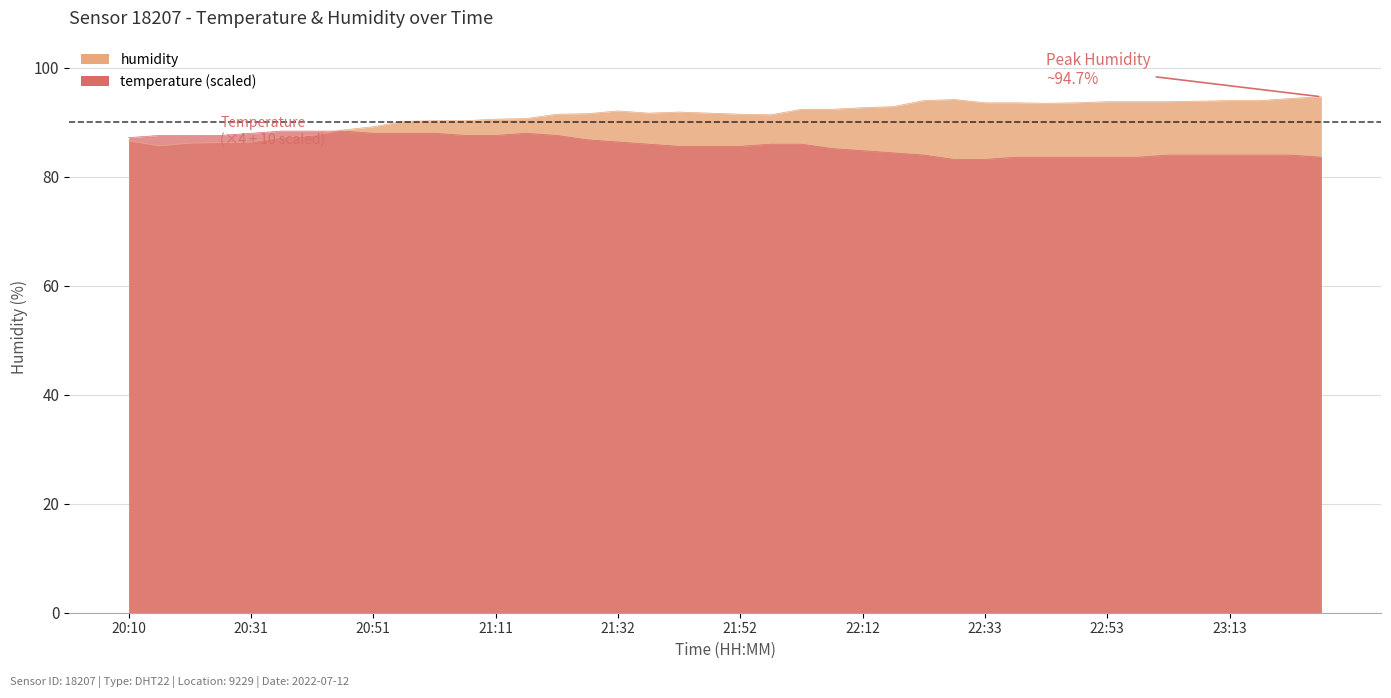

Reading right to left, what are all the values shown in this chart?

humidity: 94.7	94.4	94.0	94.0	93.9	93.8	93.8	93.8	93.6	93.5	93.6	93.6	94.2	94.0	92.9	92.7	92.4	92.4	91.4	91.5	91.7	91.9	91.7	92.1	91.6	91.5	90.7	90.6	90.3	90.3	90.2	89.2	88.6	87.6	87.3	86.4	86.3	86.2	85.7	86.6
temperature: 83.6	84.0	84.0	84.0	84.0	84.0	83.6	83.6	83.6	83.6	83.6	83.2	83.2	84.0	84.4	84.8	85.2	86.0	86.0	85.6	85.6	85.6	86.0	86.4	86.8	87.6	88.0	87.6	87.6	88.0	88.0	88.0	88.4	88.4	88.4	88.0	87.6	87.6	87.6	87.2